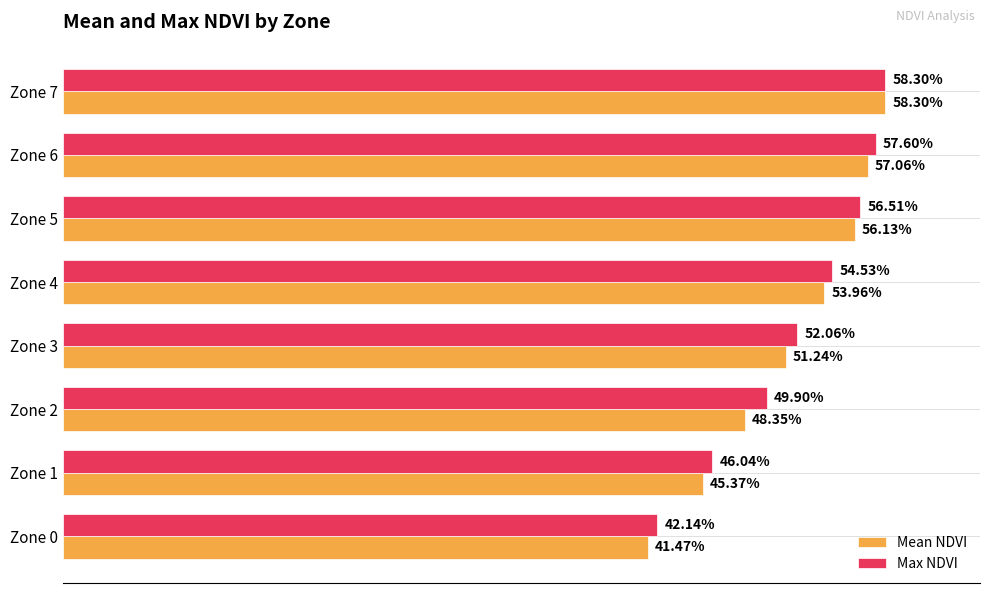

What are all the series names shown in the legend?

Mean NDVI, Max NDVI